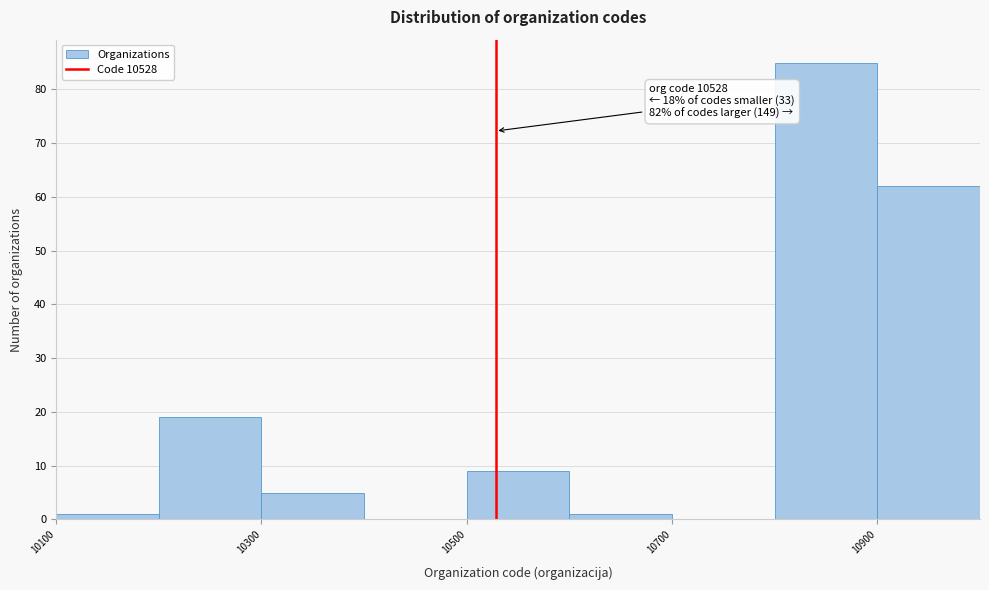

Over which range of the x-axis is the bar tallest?

10800 to 10900